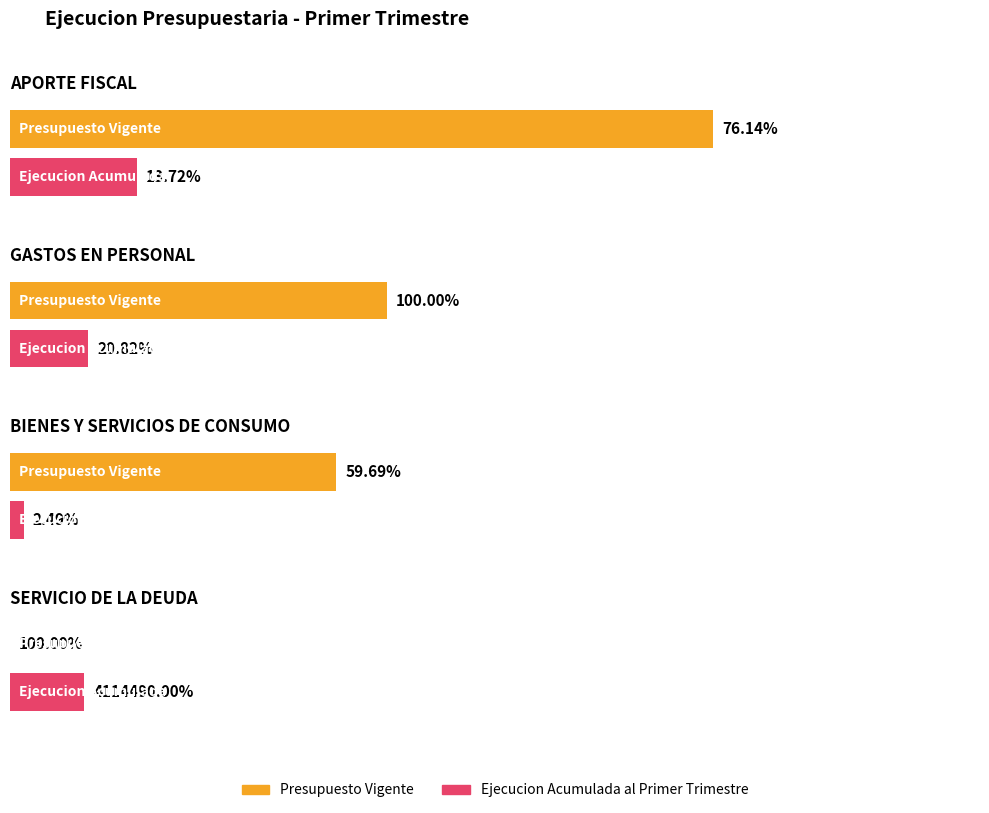

What is the sum of all Ejecucion Acumulada al Primer Trimestre values?

1628491